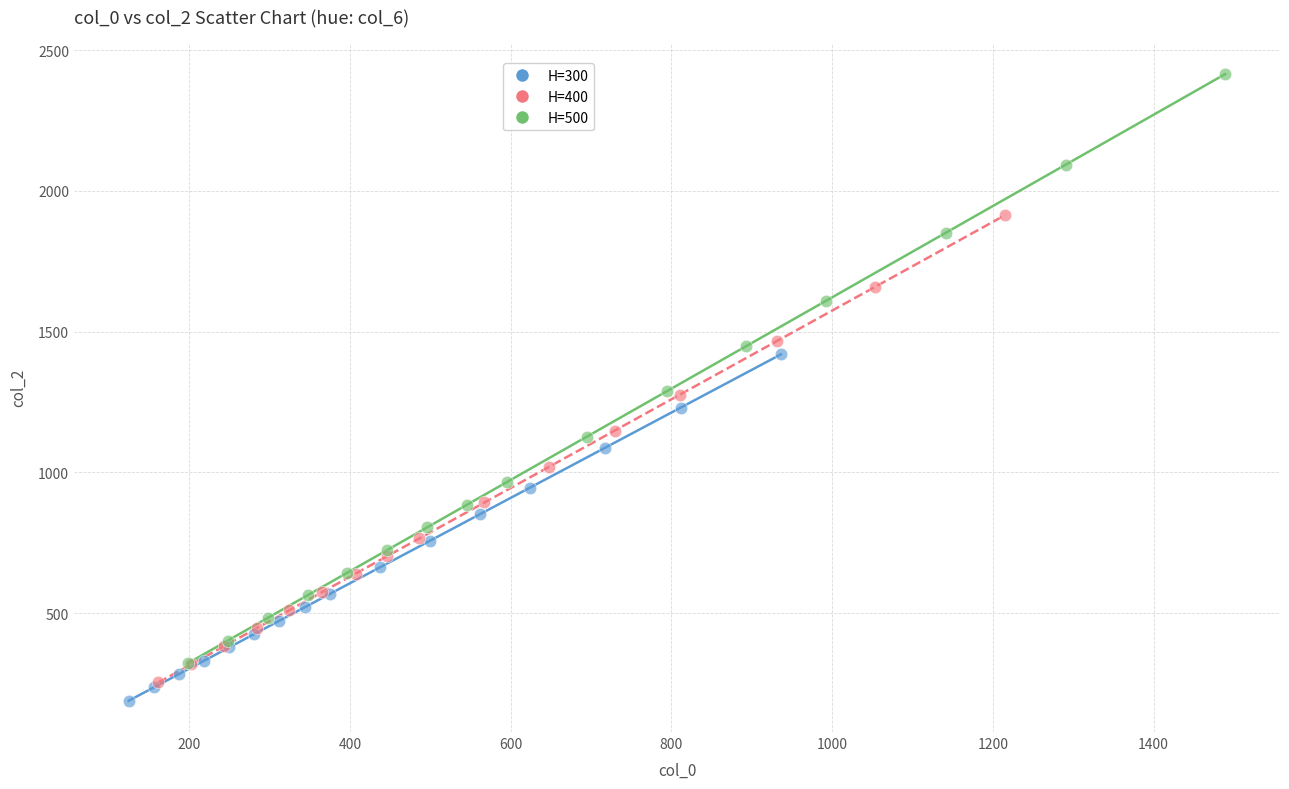

Which series contains the lowest Y value?

H=300